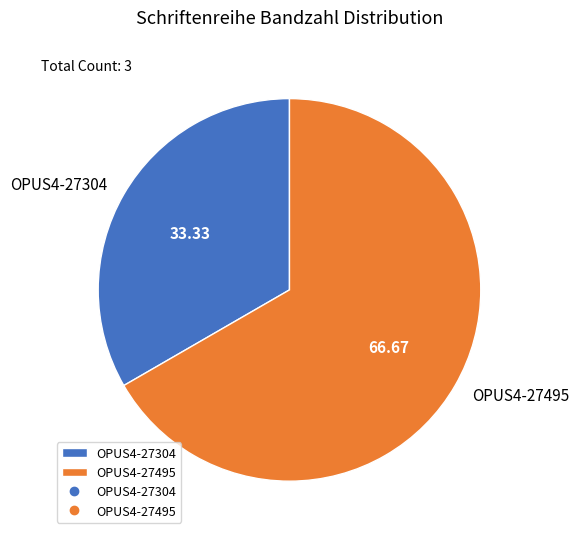

Count the number of slices in the pie.

2